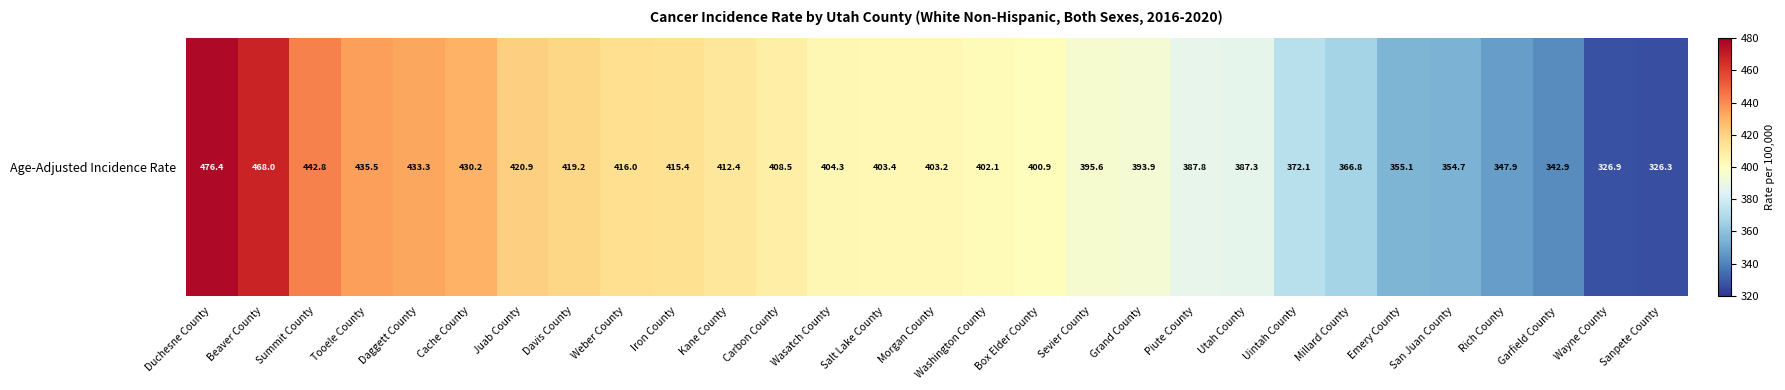

What is the change in value from Washington County to Millard County?

-35.3